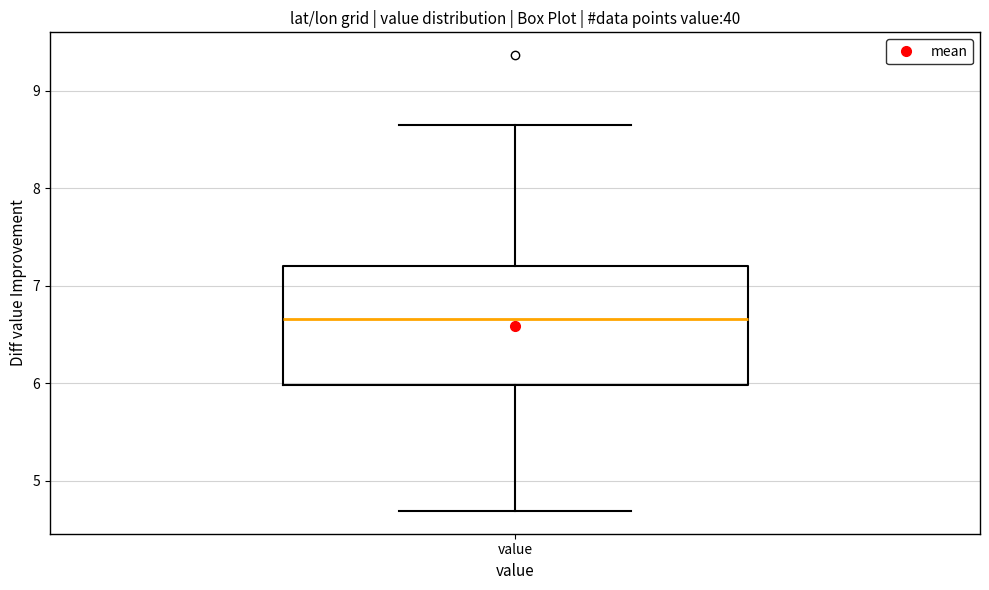

Read this box plot against the y-axis: the position of the median line, the range covered by the box, and the ends of both whiskers. The values are not printed on the chart, so give them approximately, as read against the axis.

median 6.7, box 6.0 to 7.2, whiskers 4.7 to 8.7